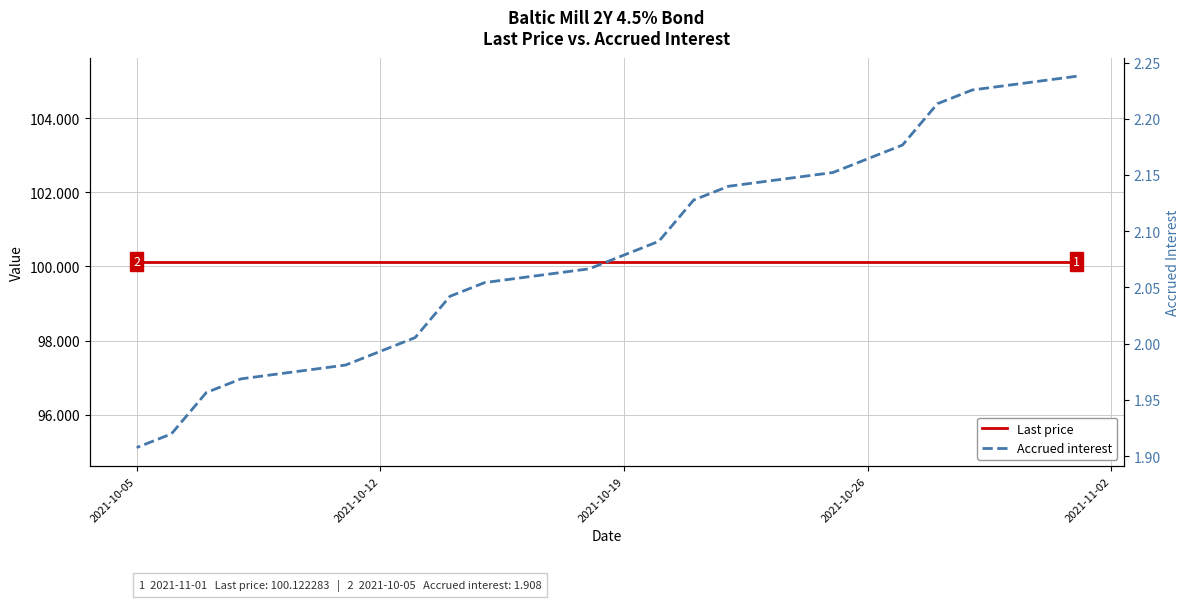

True or false: Accrued interest has more than 1 interior local peaks.

False